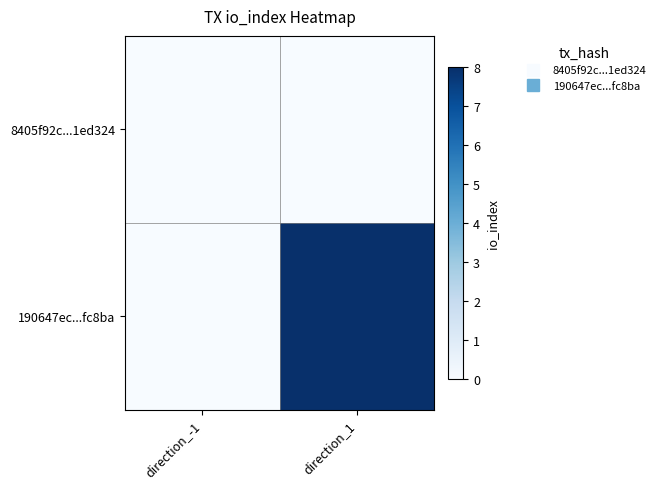

Which series changed the most between direction_-1 and direction_1?

190647ec...fc8ba